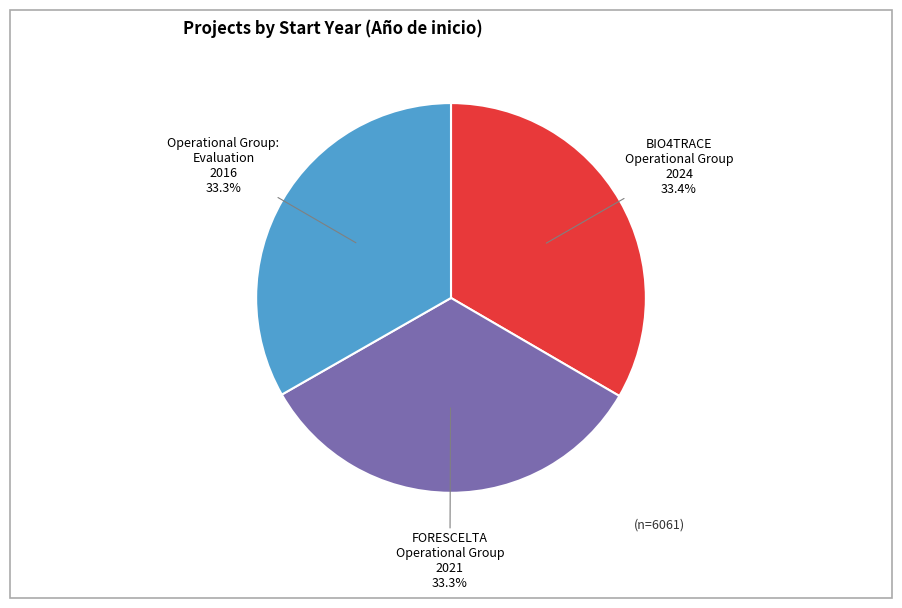

Is there a majority slice in this chart?

No